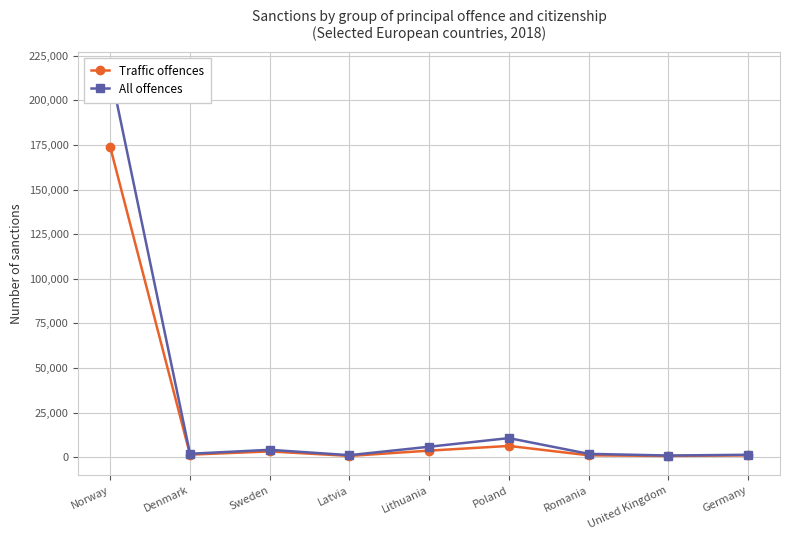

List the labels in order of Traffic offences value, largest first.

Norway, Poland, Lithuania, Sweden, Denmark, Romania, Germany, Latvia, United Kingdom